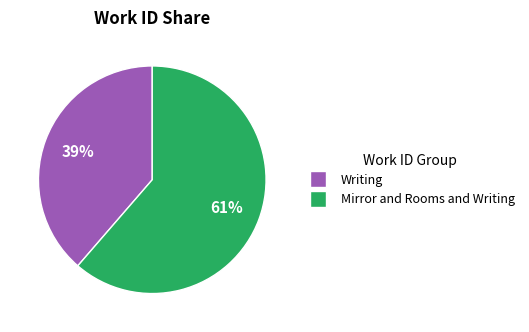

To the nearest percent, what is the combined percentage of Writing and Mirror and Rooms and Writing?

100%